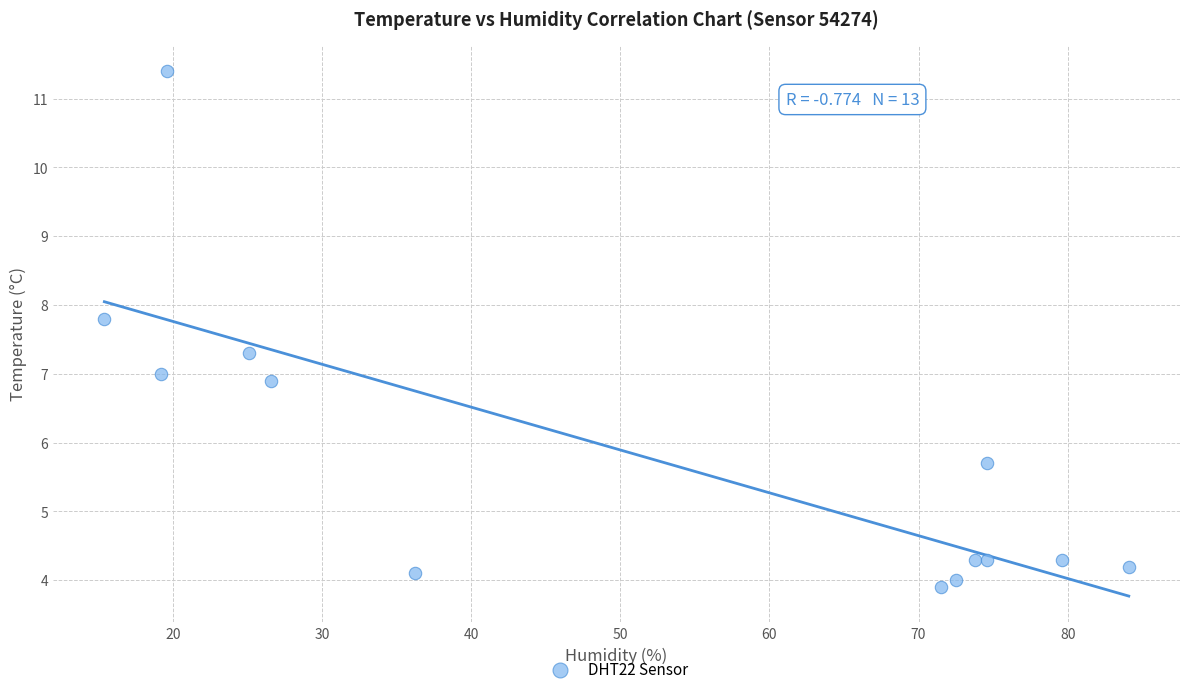

What is the range of Y values (max minus min)?

7.5